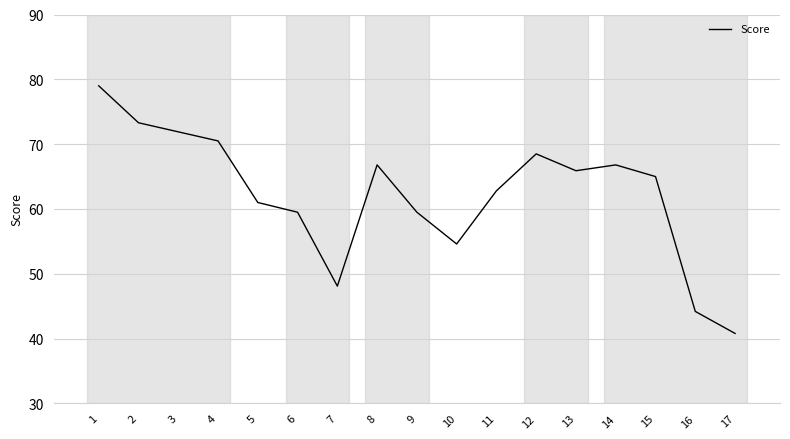

Reading left to right, transcribe all the data shown in this chart.

1=79.0	2=73.3	3=71.9	4=70.5	5=61.0	6=59.5	7=48.1	8=66.8	9=59.5	10=54.6	11=62.8	12=68.5	13=65.9	14=66.8	15=65.0	16=44.2	17=40.8